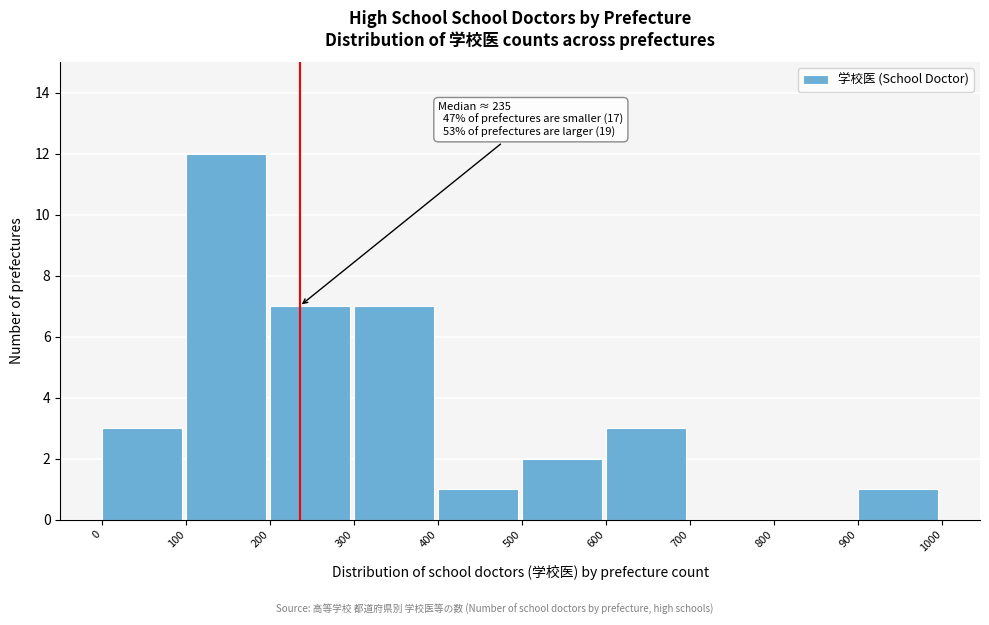

Over which range of the x-axis is the bar tallest?

100 to 200